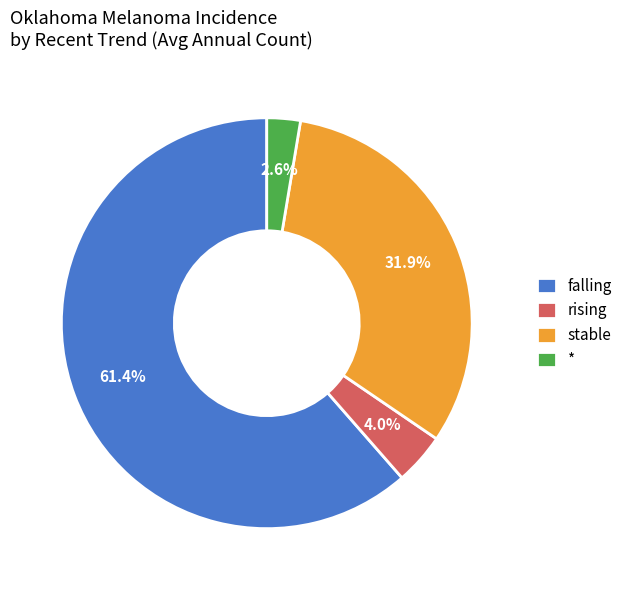

What is the largest slice in the pie chart?

falling